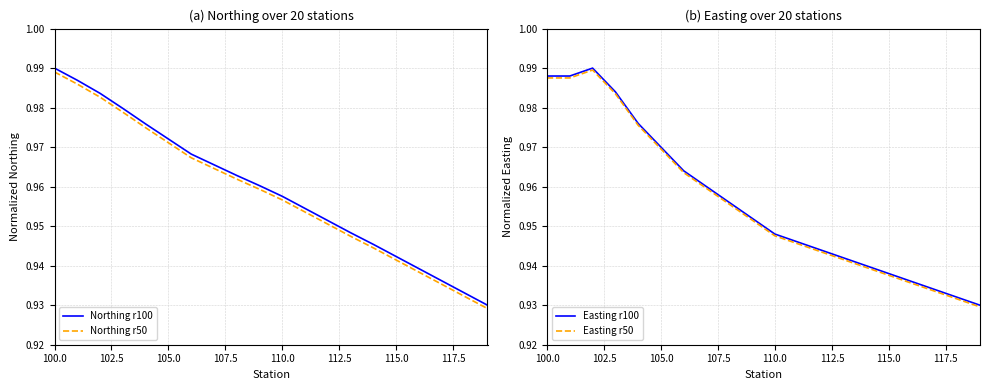

How many lines are shown in the chart?

4